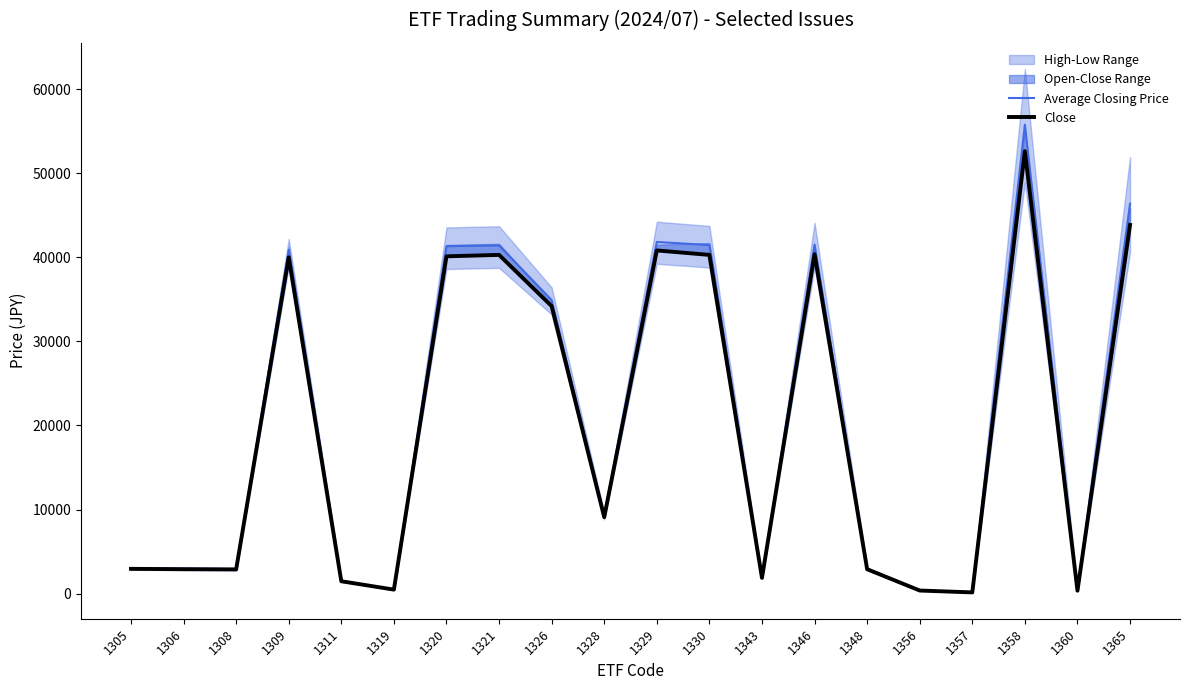

At which label does Average Closing Price first exceed 9231?

1309